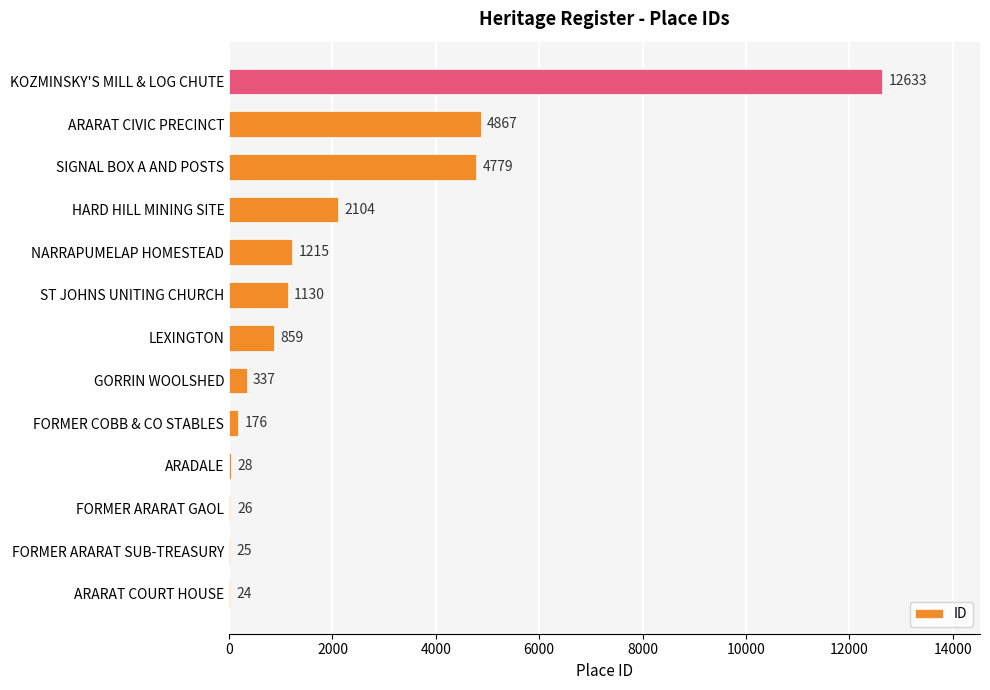

Are the bars grouped side by side (vs. stacked)?

No